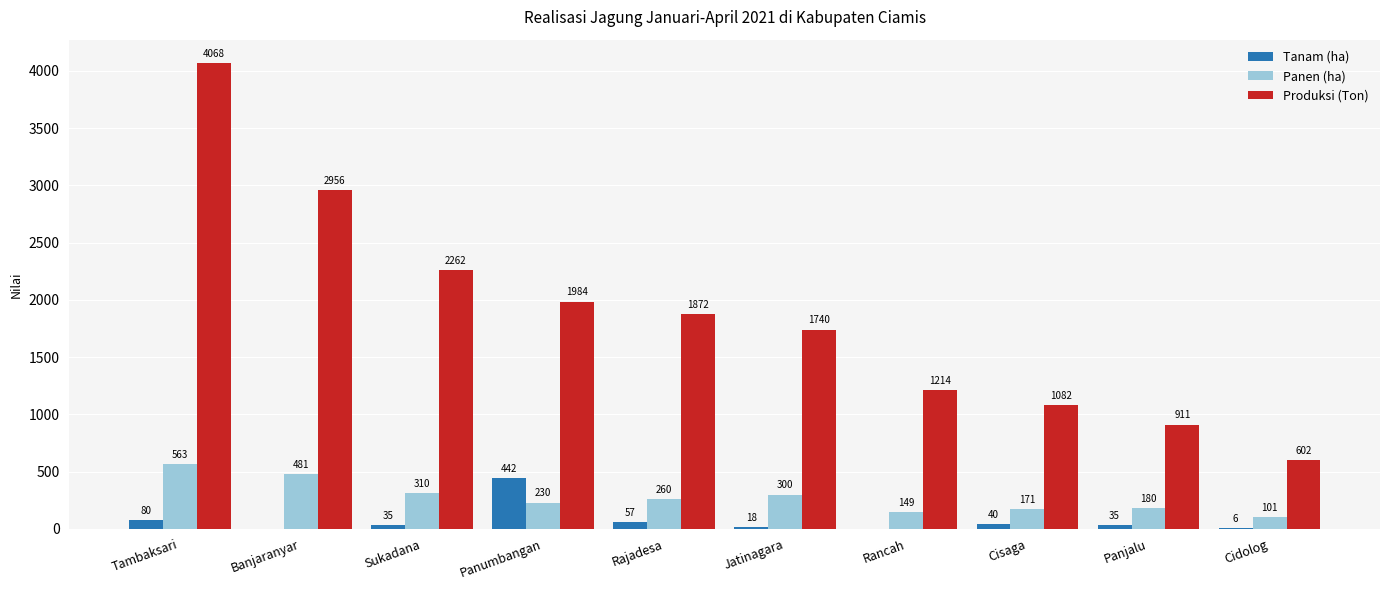

Where does the Tanam (ha) series first go above 35?

Tambaksari